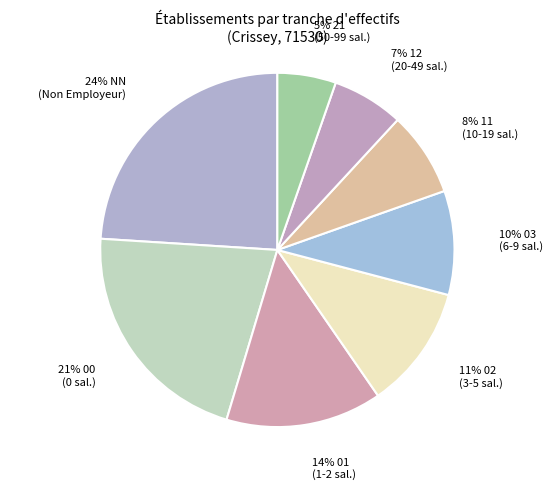

Count the number of slices in the pie.

8